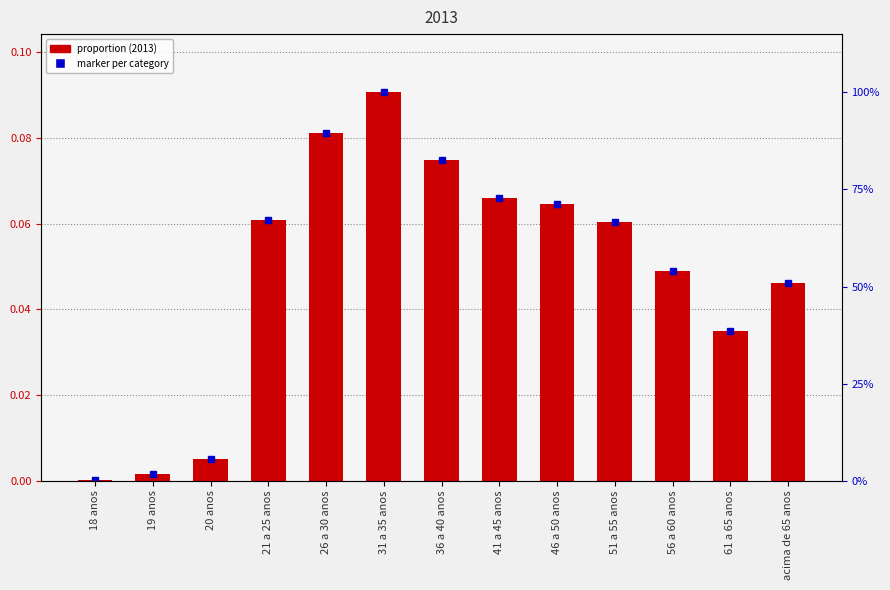

Which category has the lowest value across all series?

18 anos